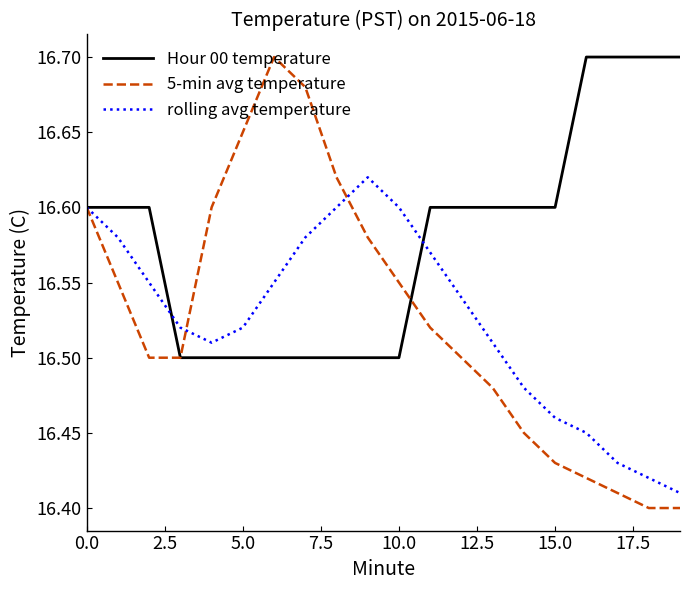

Which series has the largest total across all categories?

Hour 00 temperature